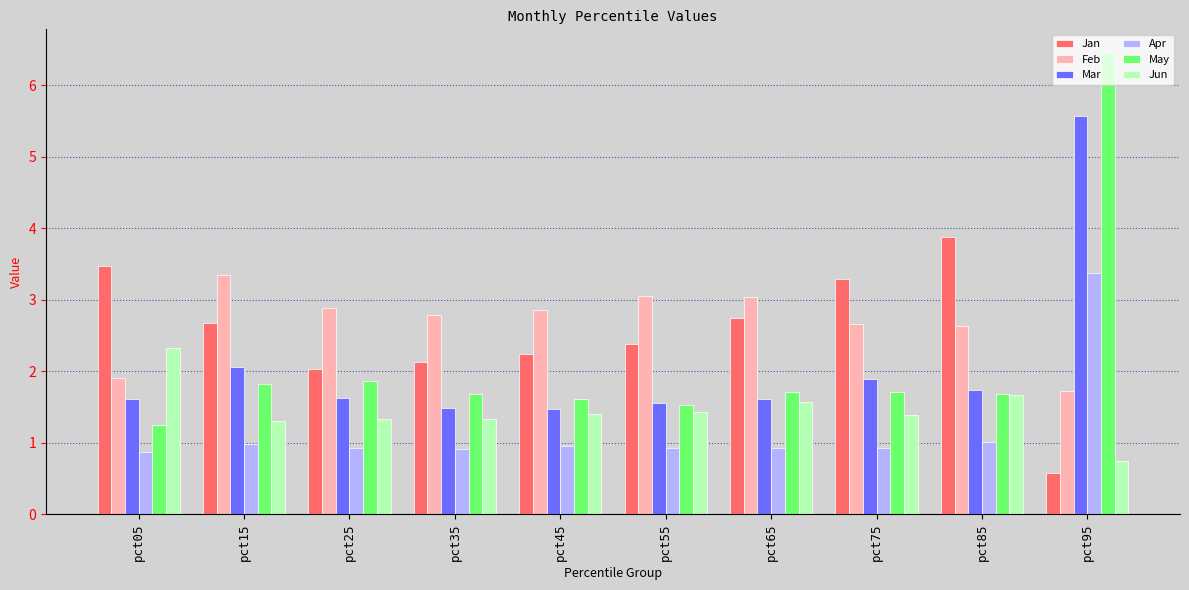

Is it true that Feb equals 2.8 at pct35?

True